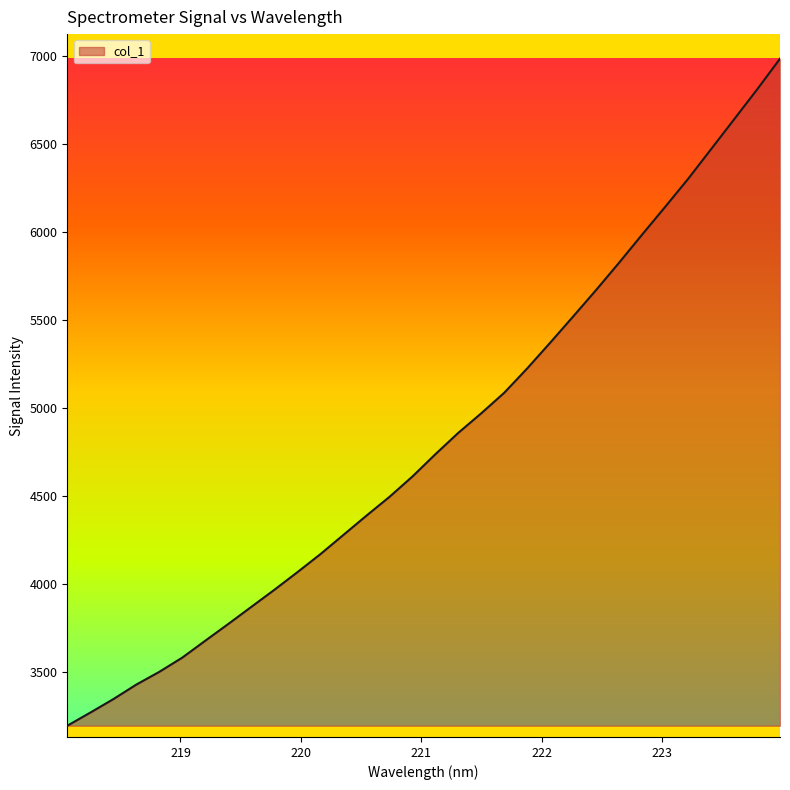

What is the difference between the maximum and minimum values?

3789.4